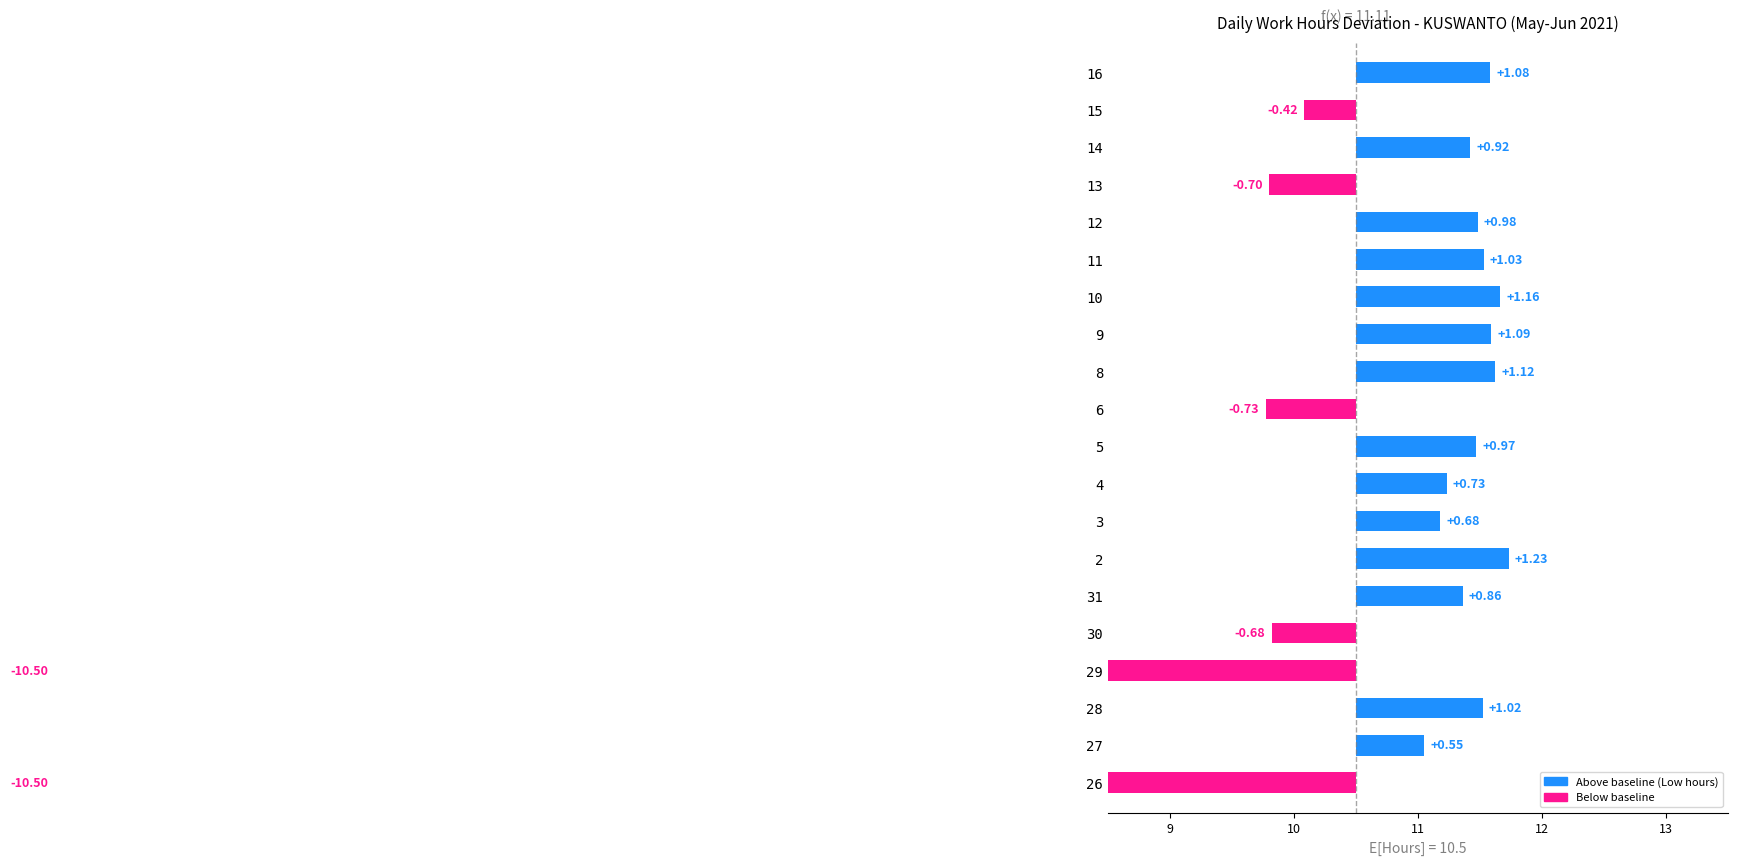

What is the sum of all values?

-10.1